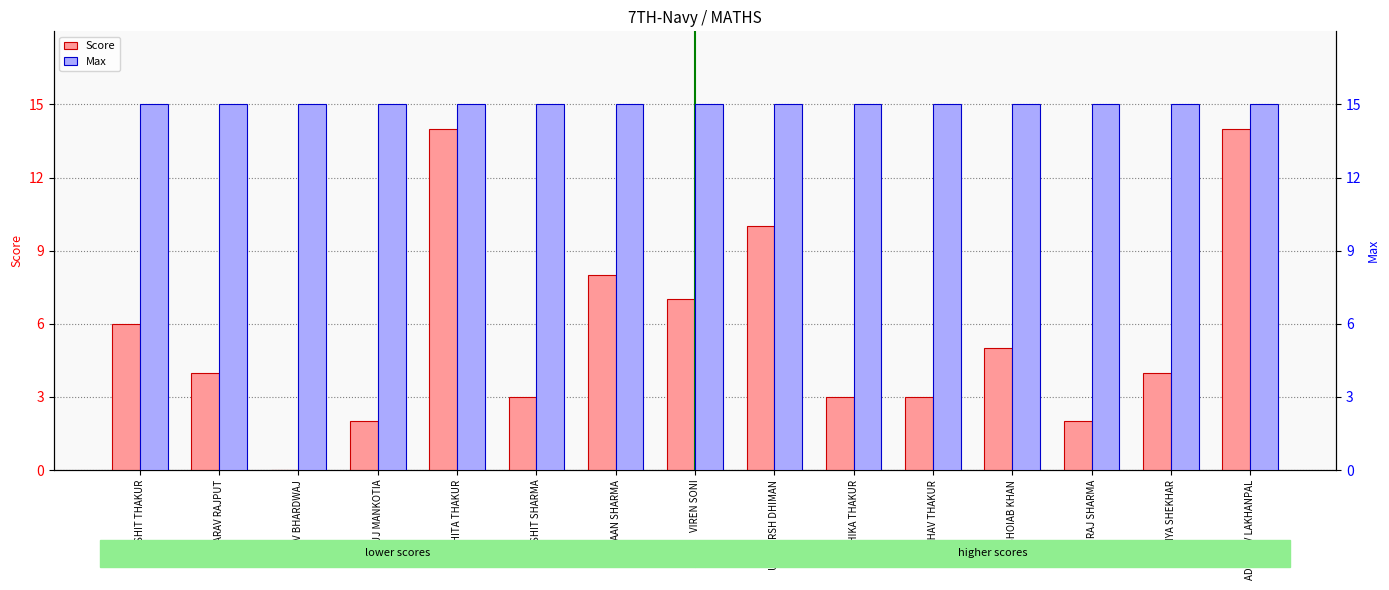

What position from the left is UTTKARSH DHIMAN?

9